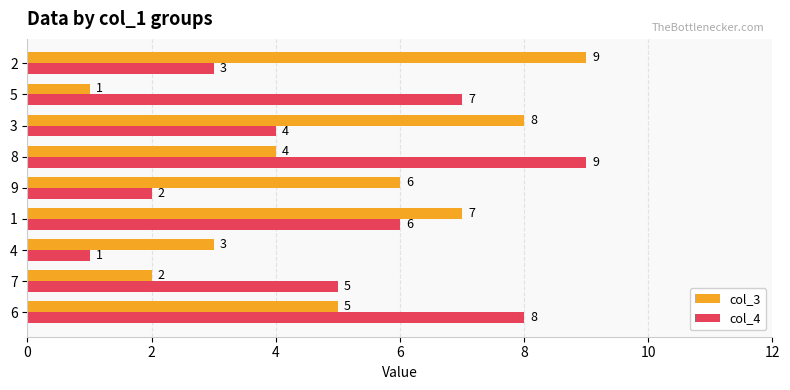

What is the difference between the second highest and second lowest values in the col_3 series?

6